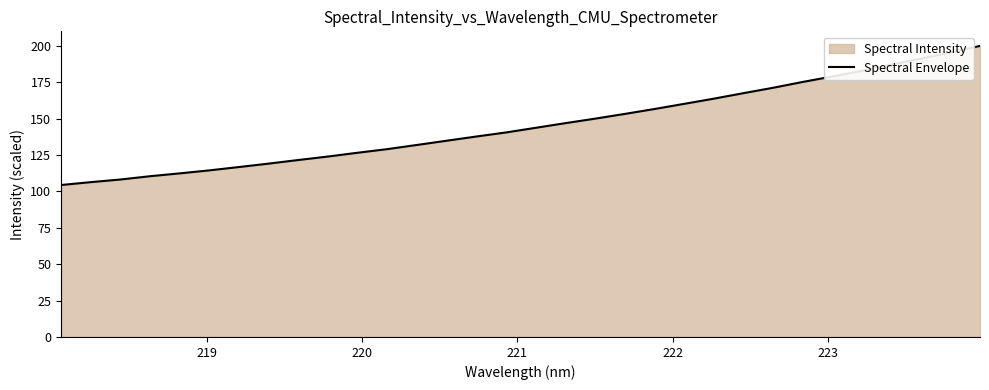

What is the greatest value displayed?

200.0